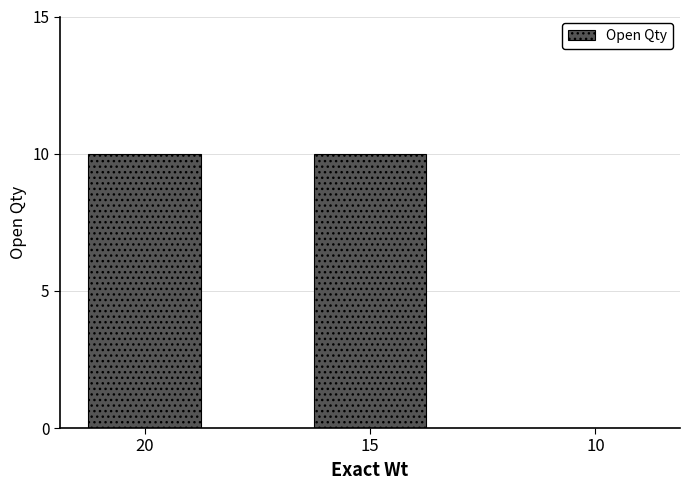

Count the number of data series in this chart.

1